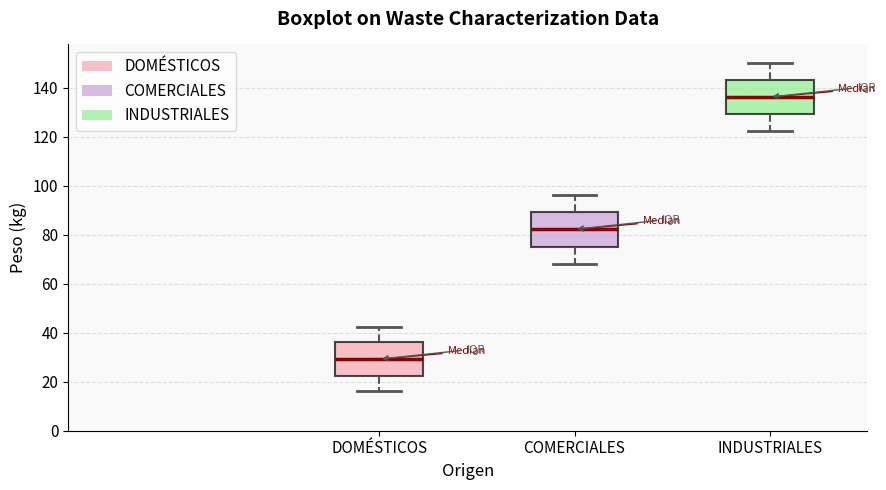

Which box's median line is the highest?

INDUSTRIALES